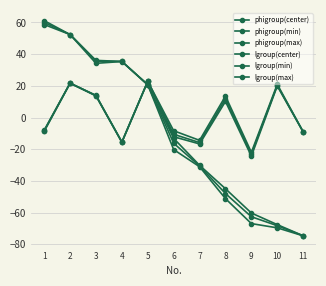

How many values in lgroup(min) are above zero?

5